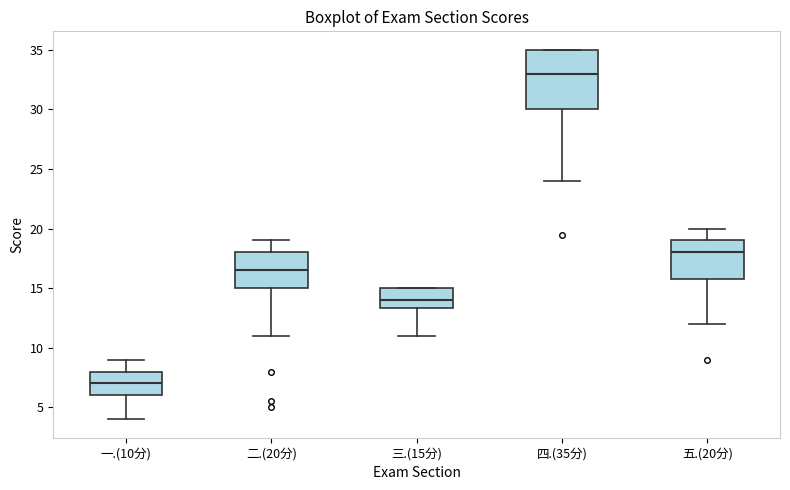

Which box is the tallest, from its lower edge to its upper edge?

四.(35分)